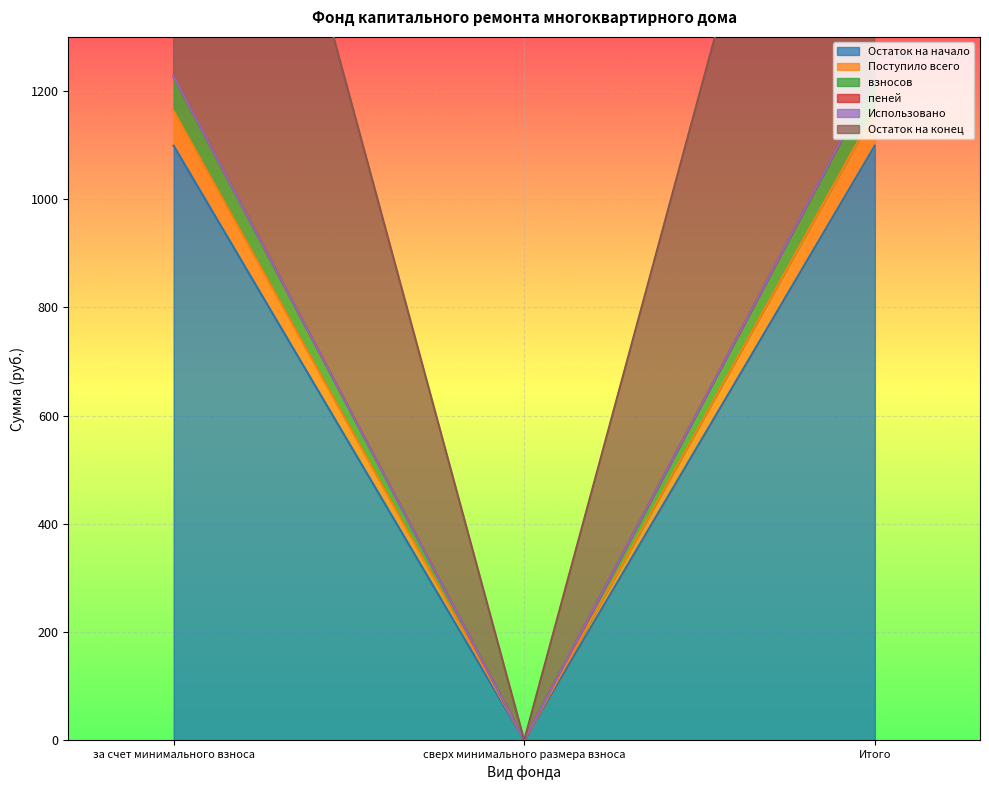

At which category is the sum across all series the highest?

за счет минимального взноса